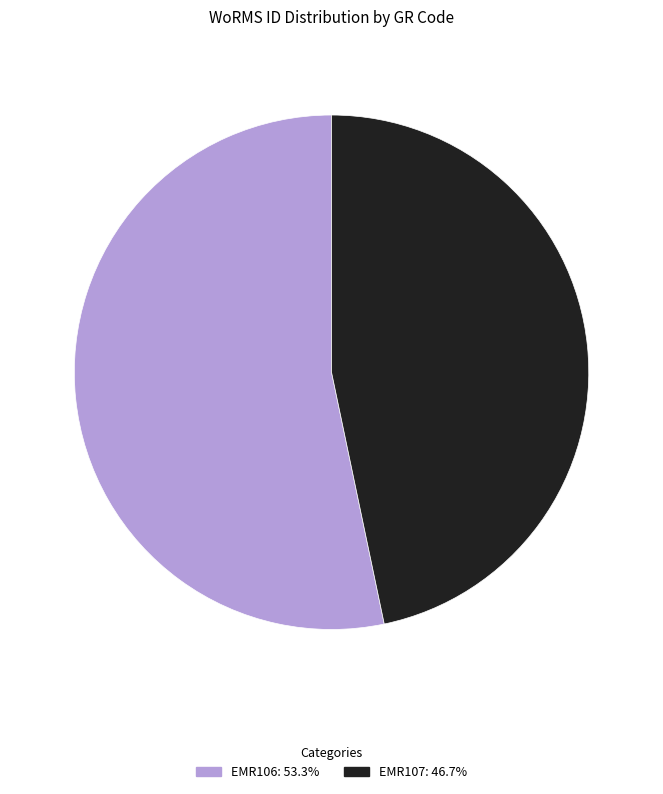

Is there a majority slice in this chart?

Yes